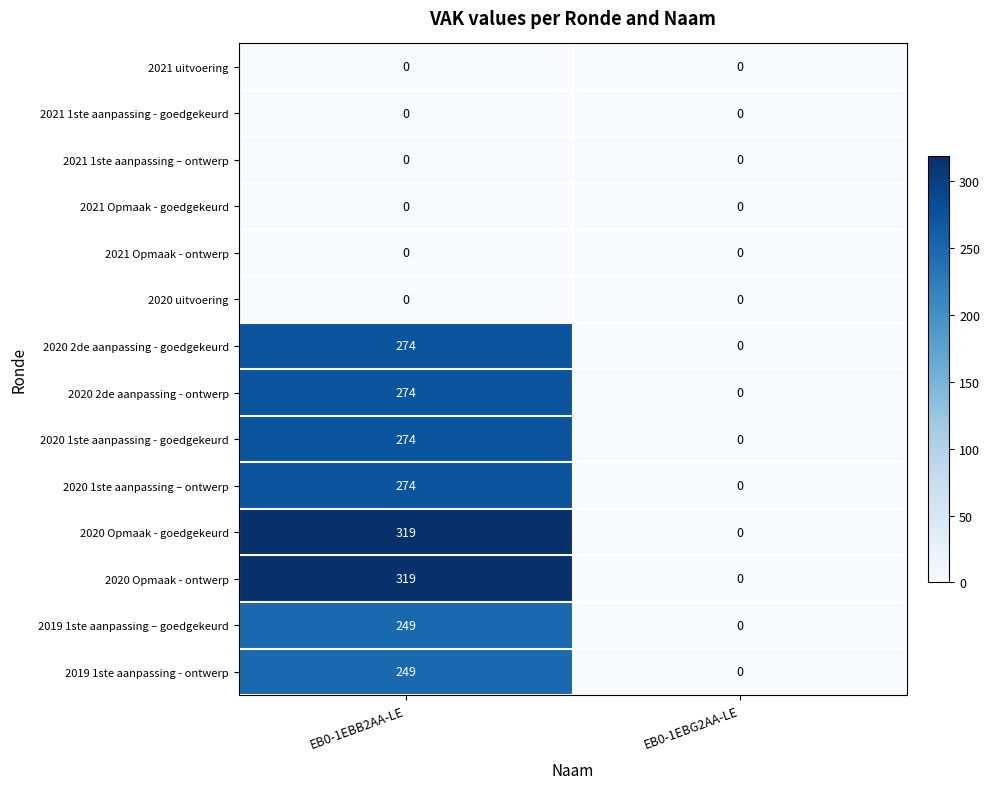

Which category has the highest value across all series?

EB0-1EBB2AA-LE